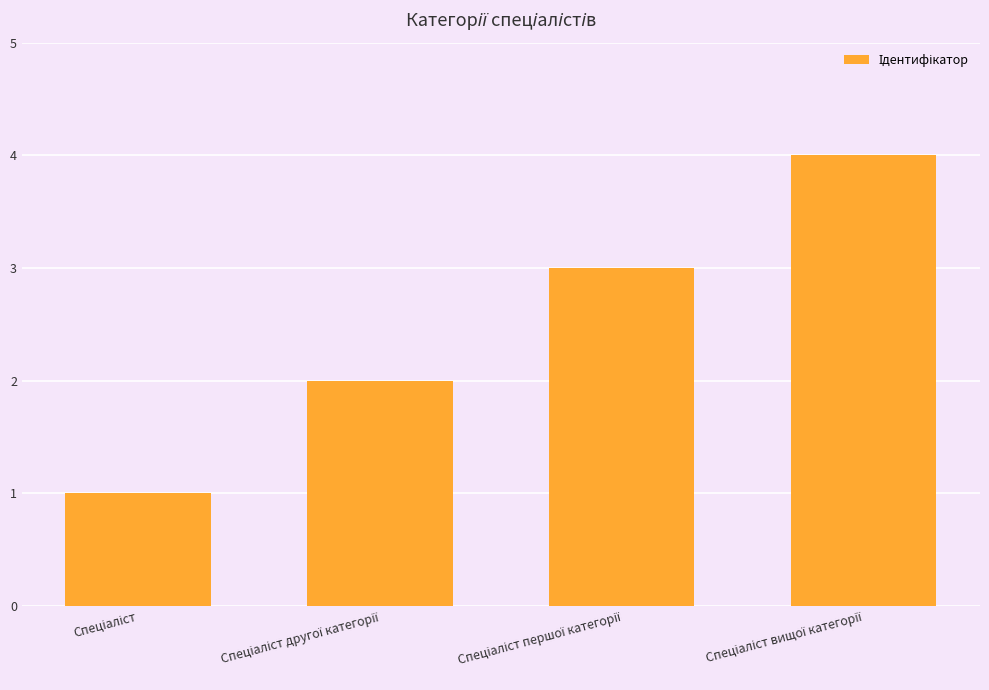

What is the difference between the maximum and minimum values?

3